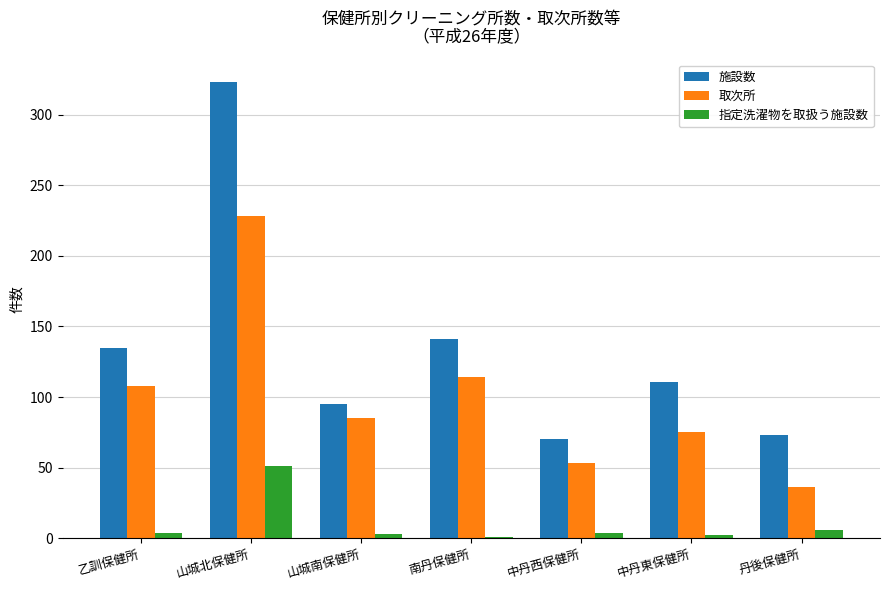

What is the maximum value shown in the chart?

323